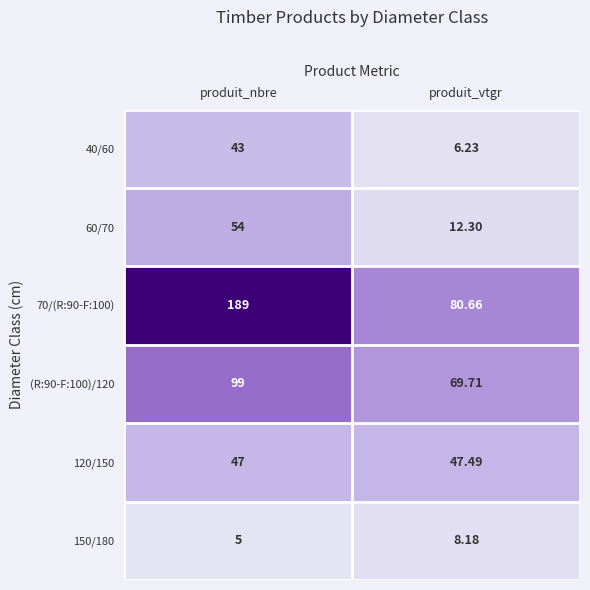

At which category does the chart reach its minimum across all series?

produit_nbre